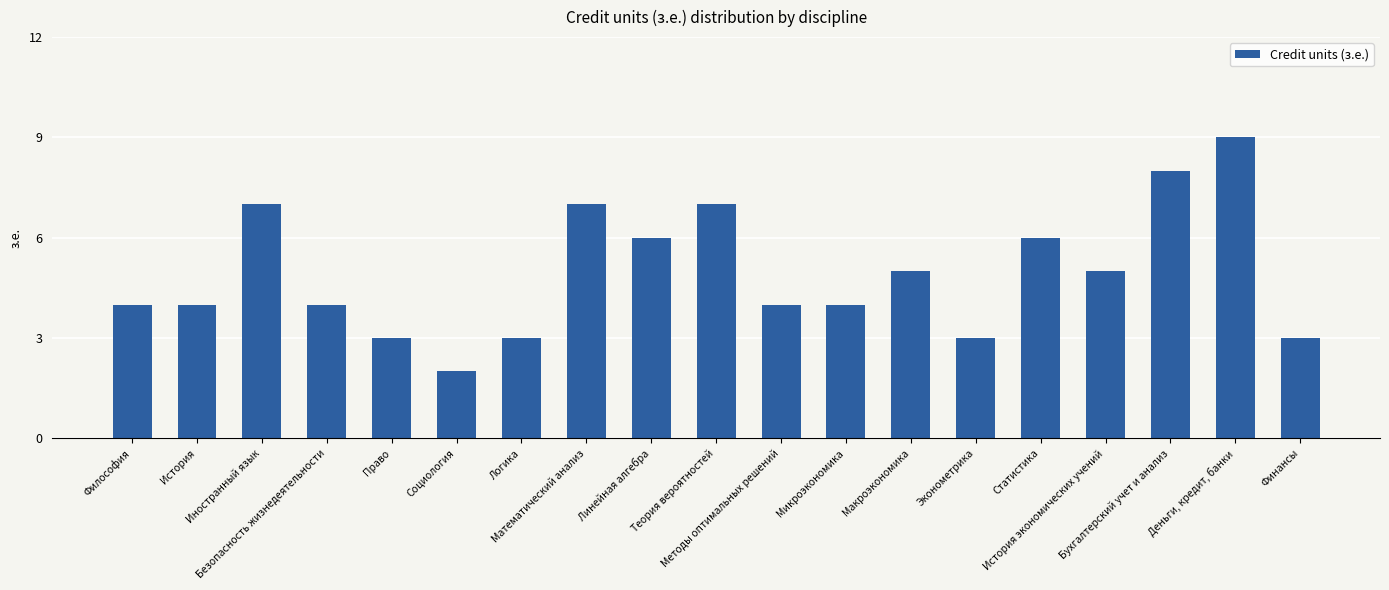

What is the difference between the values at Математический анализ and Финансы?

4